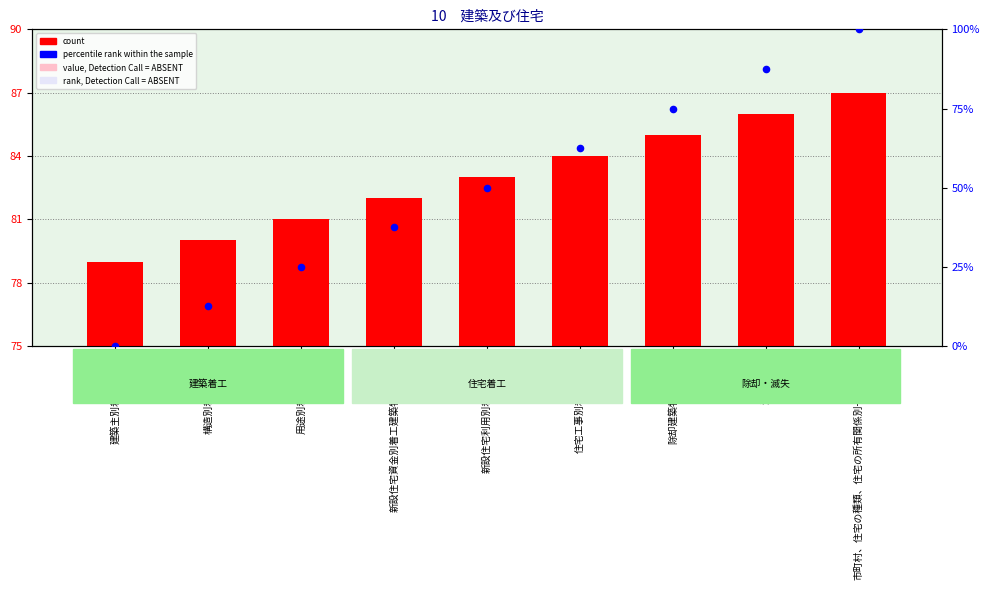

At which category is the sum across all series the highest?

市町村、住宅の種類、住宅の所有関係別一般世帯数